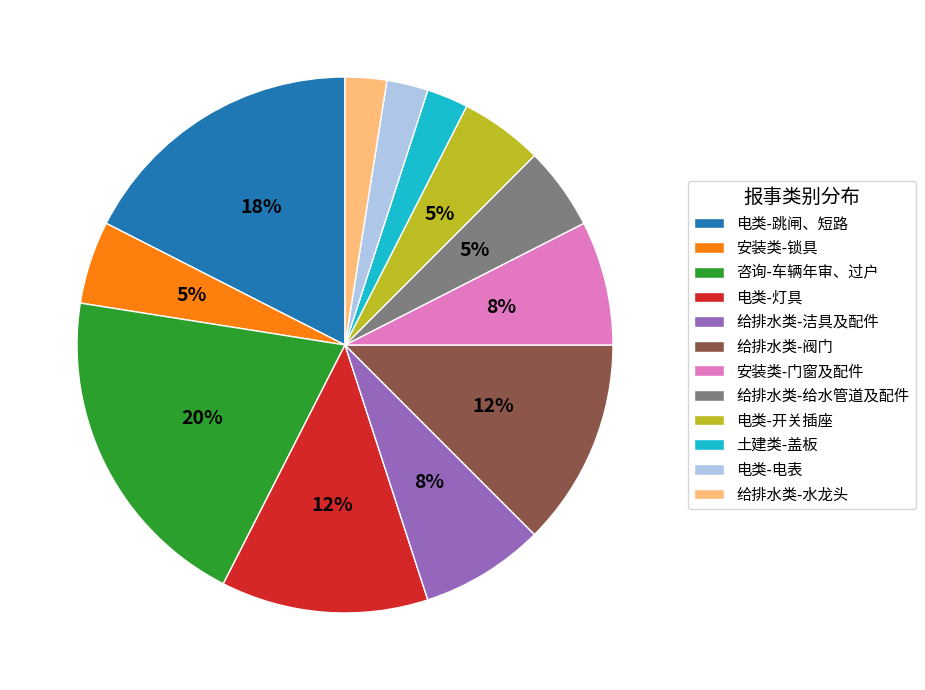

Is there any slice that represents more than half of the pie?

No